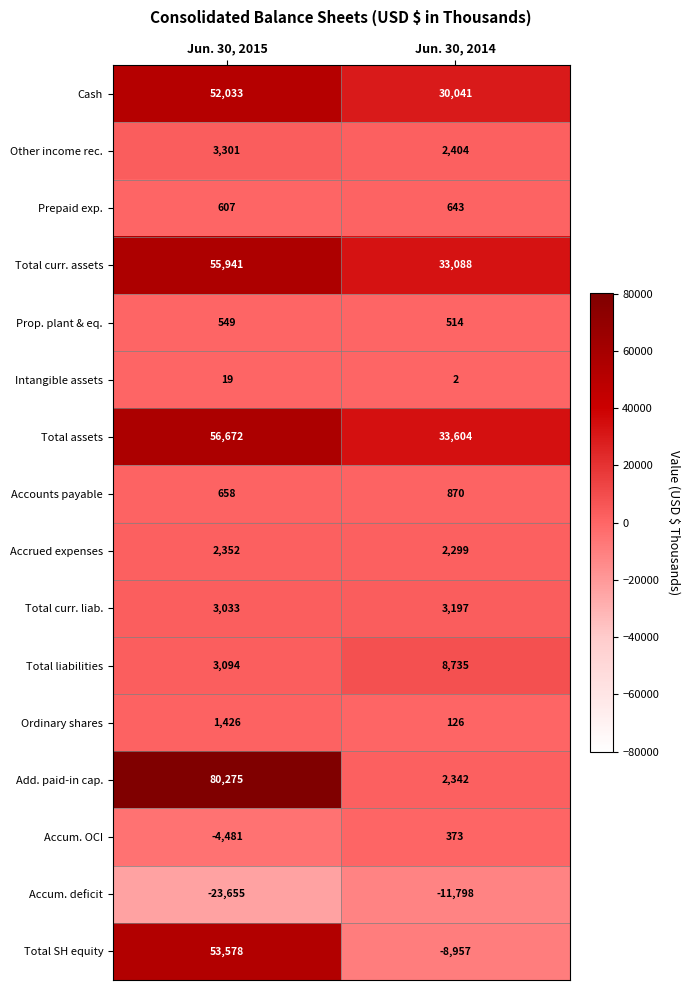

The value of Total curr. liab. at Jun. 30, 2014 is 3197. True or false?

True